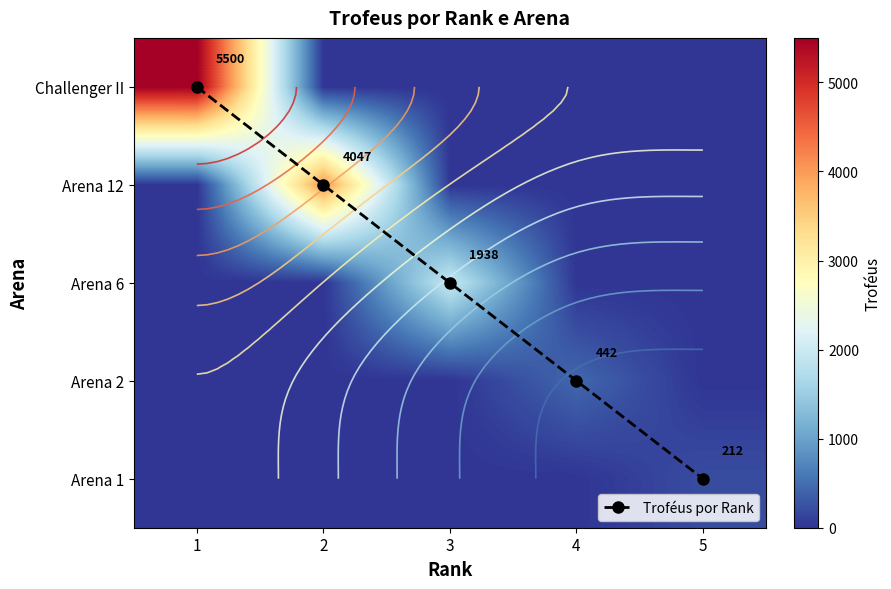

At how many categories does at least one series exceed 3357?

2